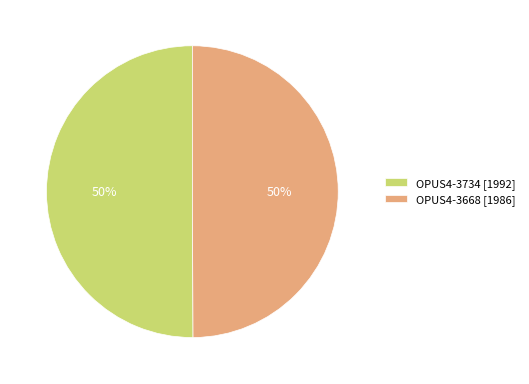

What percentage is the OPUS4-3668 slice, to the nearest percent?

50%